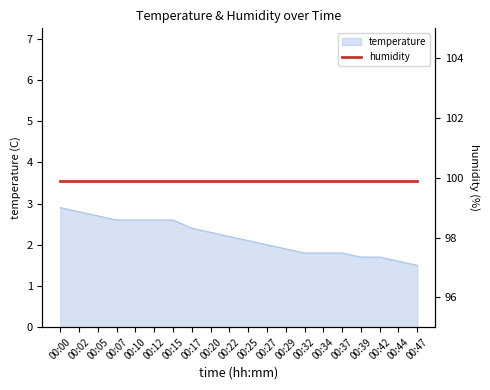

What is the value of the 15th point from the left?

1.8